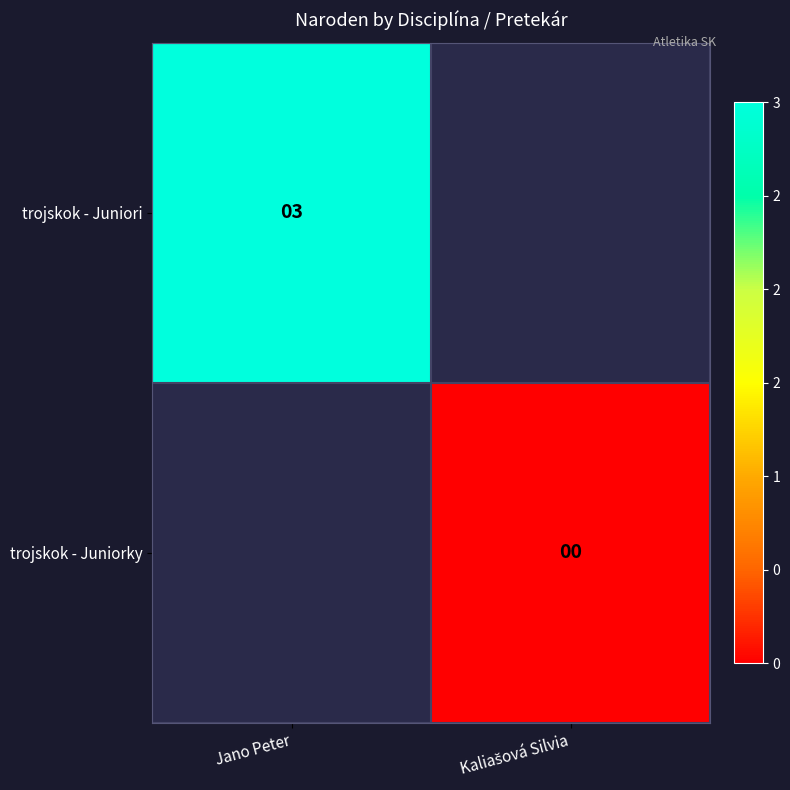

The value of trojskok - Juniori at Jano Peter is 3. True or false?

True